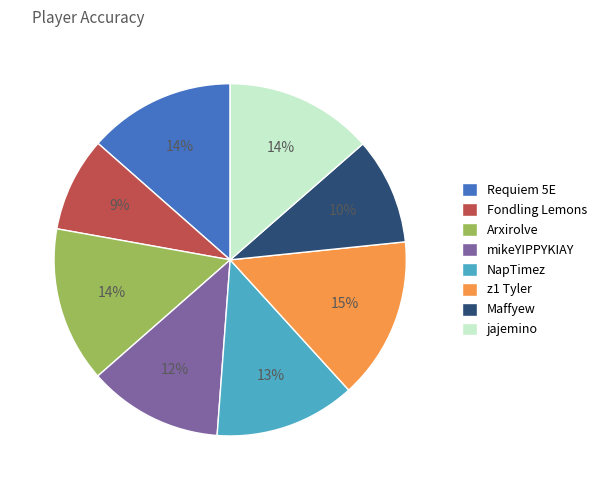

To the nearest percent, what percentage of the pie is z1 Tyler?

15%